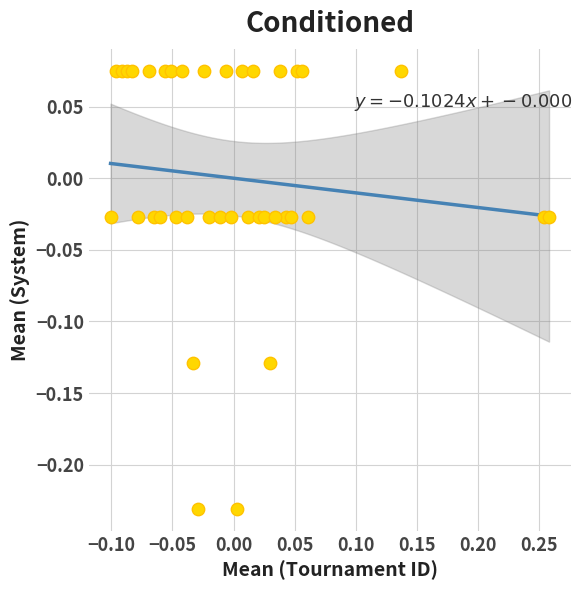

What is the range of Y values (max minus min)?

0.3